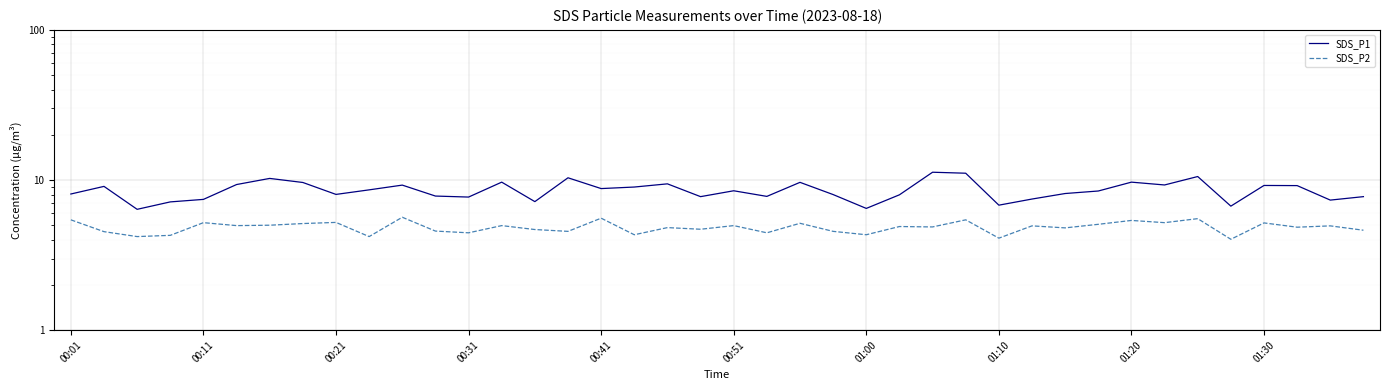

How many data points does each series have?

40